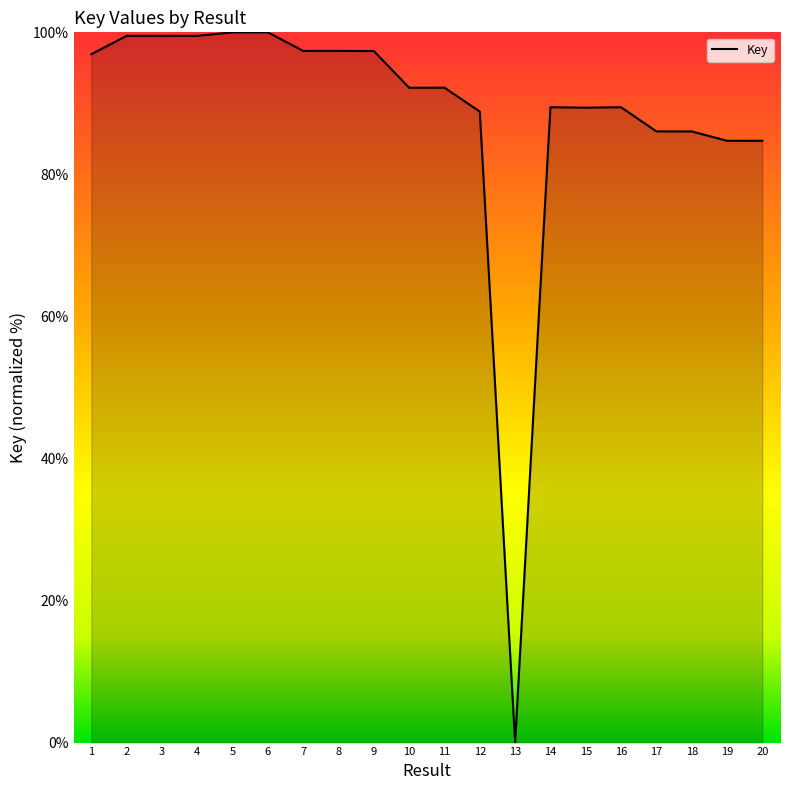

What is the approximate value at 15?

89.4